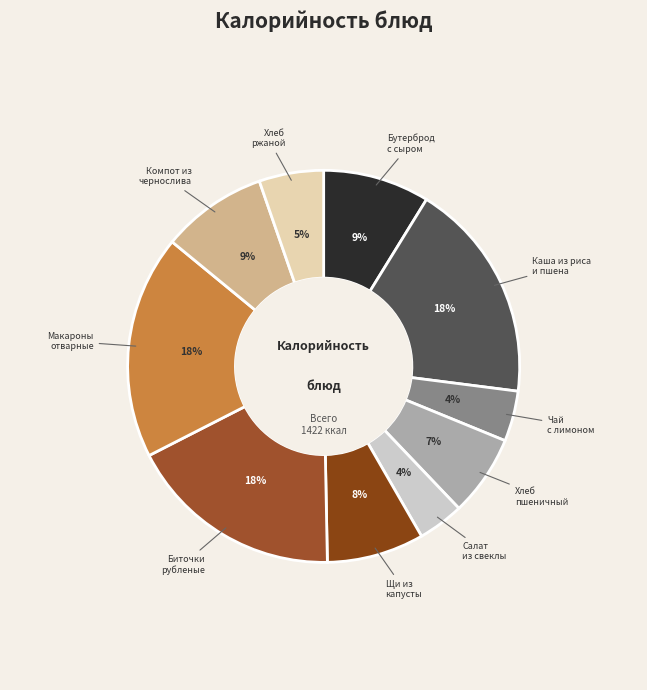

How many slices are in this pie chart?

10